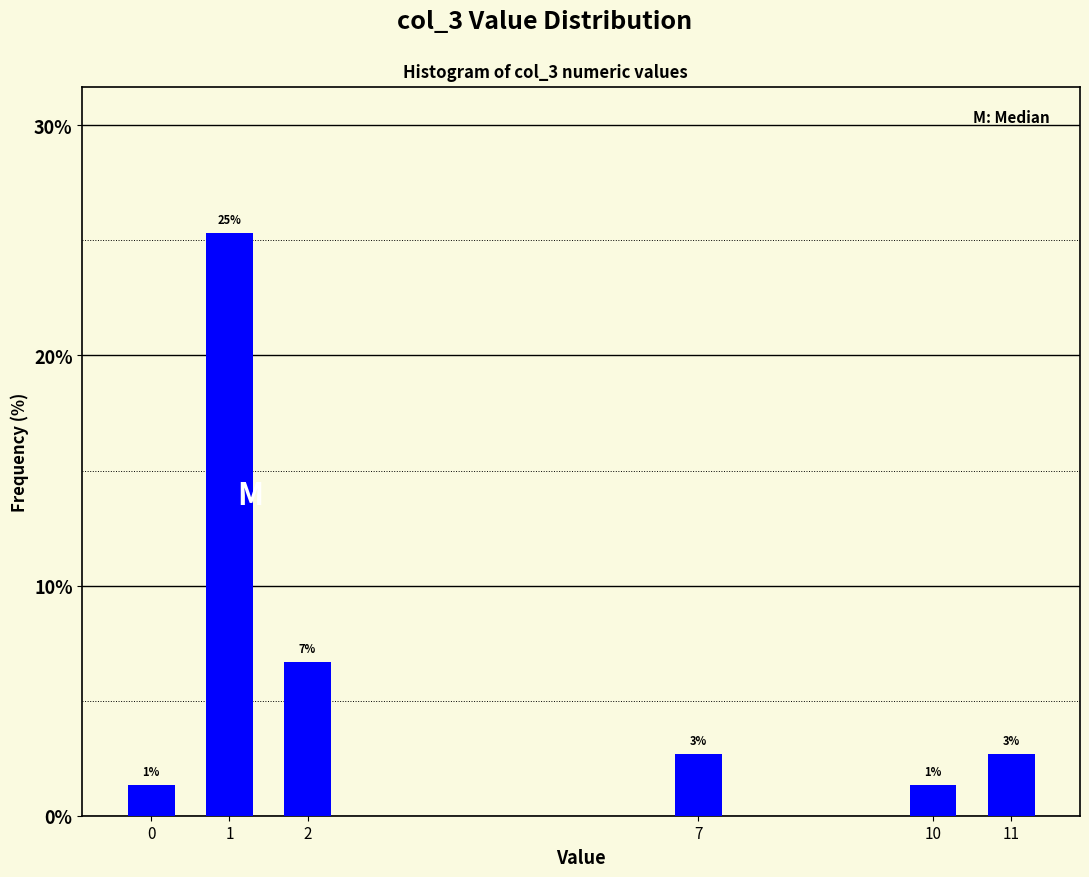

Are the bars horizontal?

No